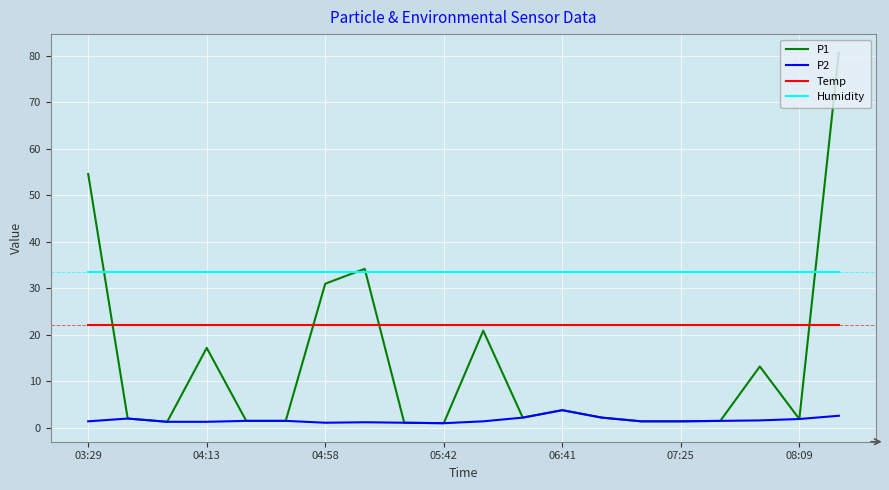

What is the average value of the P2 series?

1.7